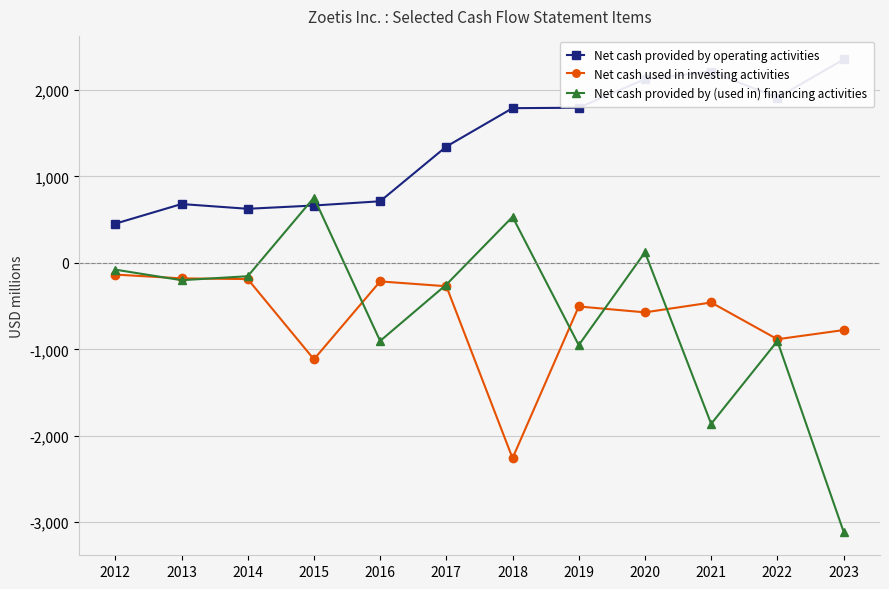

Which series changed the most between 2017 and 2018?

Net cash used in investing activities